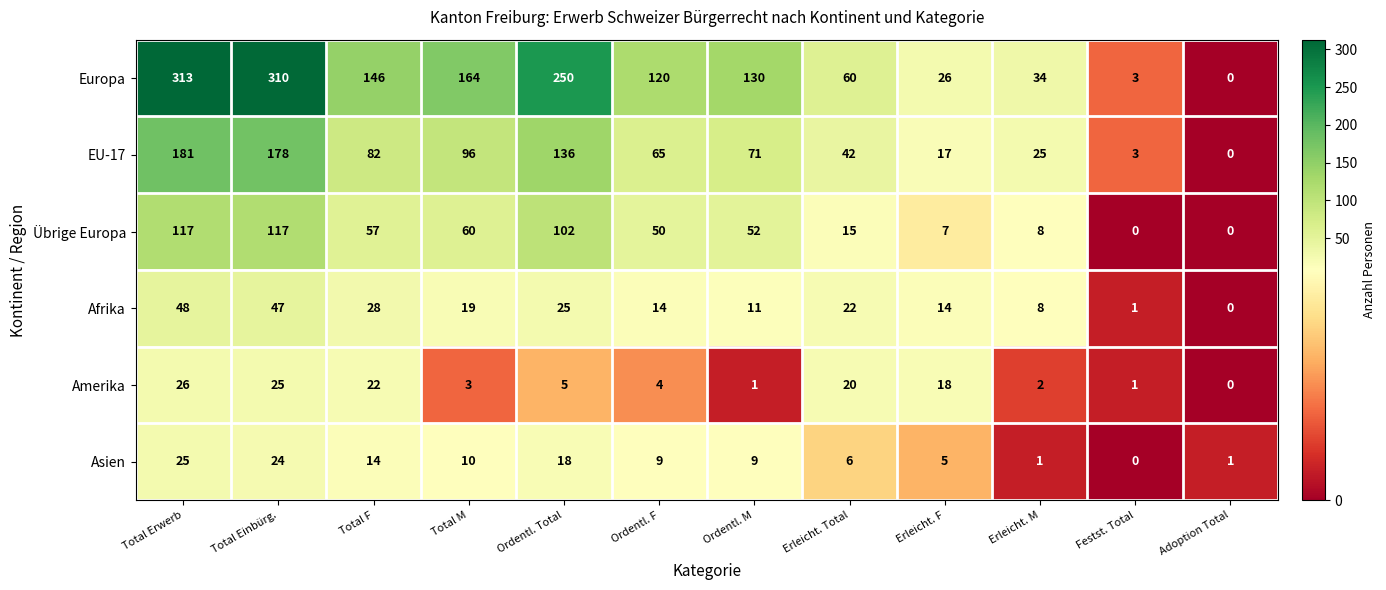

Rank the series by their maximum value, from lowest to highest.

Asien, Amerika, Afrika, Übrige Europa, EU-17, Europa